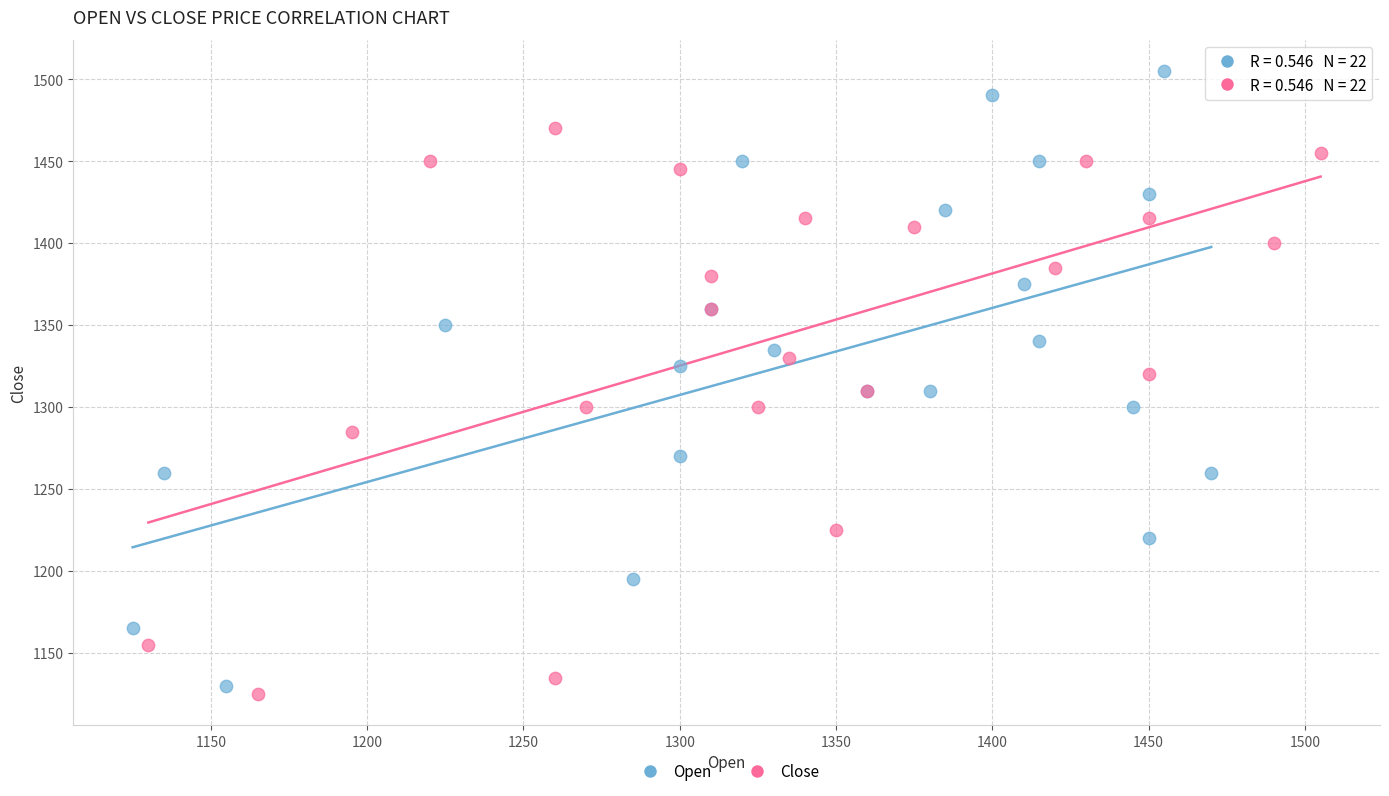

Which series contains the highest Y value?

Open